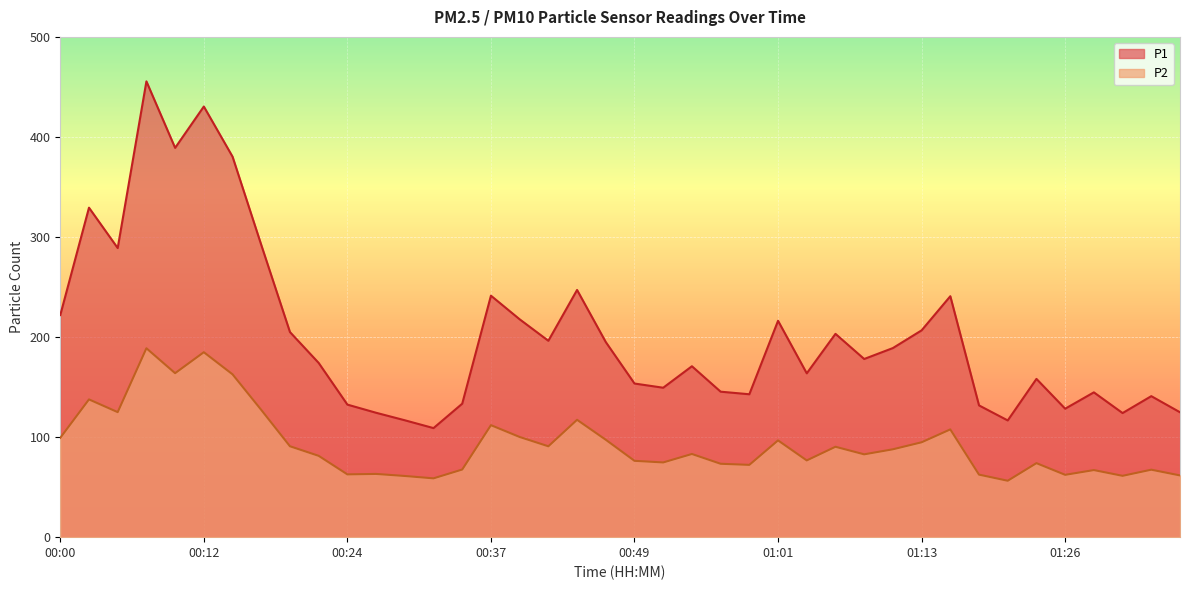

Reading right to left, list all the values displayed in this chart.

P1: 01:36=124.8	01:33=140.9	01:31=124.0	01:28=144.7	01:26=128.4	01:23=158.2	01:21=116.7	01:18=131.7	01:16=240.8	01:13=206.7	01:11=189.0	01:09=178.1	01:06=203.2	01:04=163.7	01:01=216.3	00:59=142.8	00:56=145.4	00:54=170.8	00:51=149.3	00:49=153.6	00:46=195.0	00:44=247.1	00:42=196.3	00:39=217.8	00:37=241.3	00:34=133.4	00:32=109.0	00:29=116.8	00:27=124.3	00:24=132.5	00:22=174.1	00:19=205.0	00:17=292.1	00:14=380.3	00:12=430.4	00:10=389.1	00:07=455.6	00:05=288.9	00:02=329.3	00:00=222.0
P2: 01:36=61.7	01:33=67.4	01:31=61.3	01:28=67.0	01:26=62.3	01:23=74.0	01:21=56.4	01:18=62.5	01:16=107.7	01:13=94.8	01:11=87.8	01:09=82.8	01:06=90.3	01:04=76.7	01:01=96.7	00:59=72.2	00:56=73.3	00:54=83.1	00:51=74.7	00:49=76.3	00:46=97.3	00:44=117.3	00:42=90.8	00:39=100.1	00:37=111.9	00:34=67.6	00:32=58.8	00:29=61.1	00:27=63.2	00:24=62.8	00:22=81.3	00:19=90.8	00:17=127.2	00:14=162.8	00:12=184.8	00:10=163.9	00:07=188.8	00:05=125.0	00:02=137.7	00:00=99.3